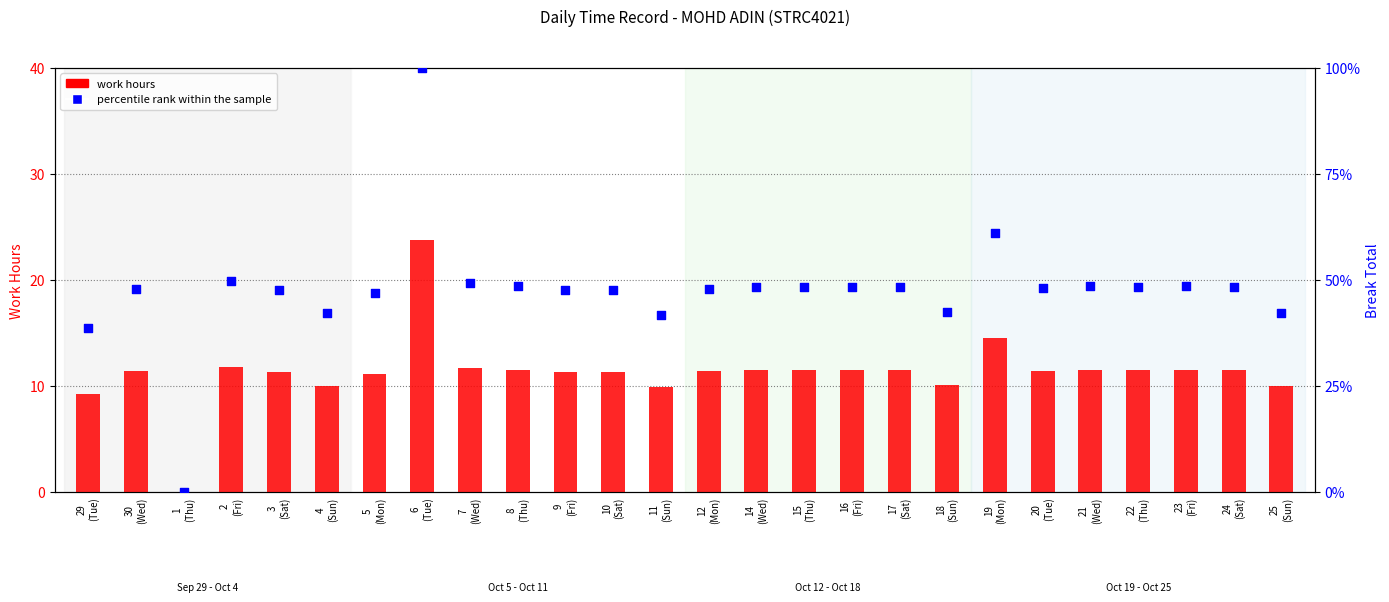

Which series contains the highest Y value?

percentile rank within the sample